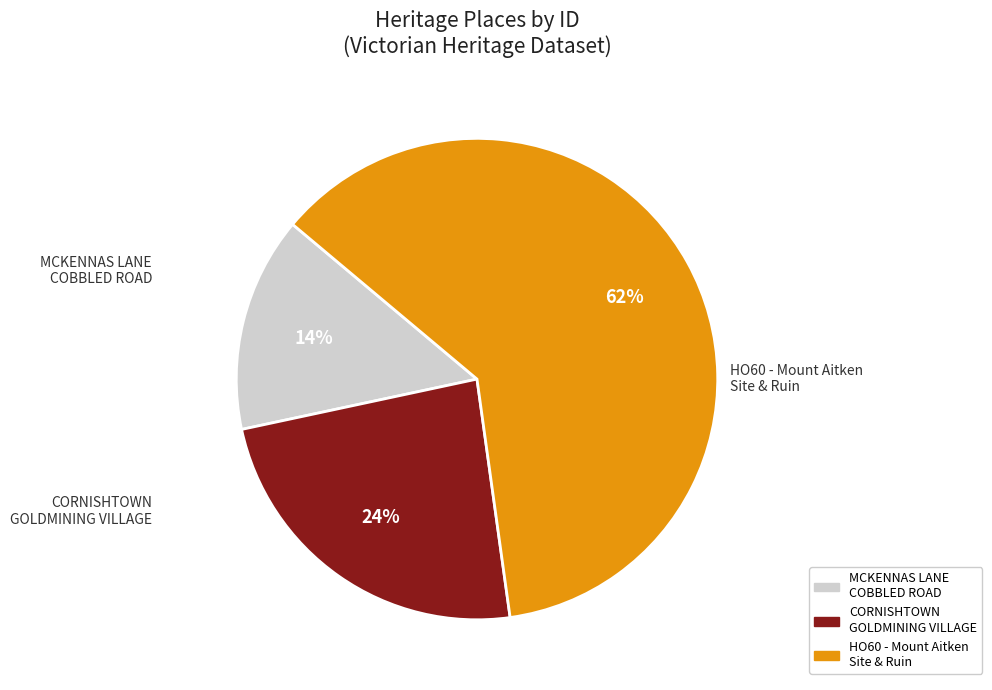

Does any single category account for the majority?

Yes